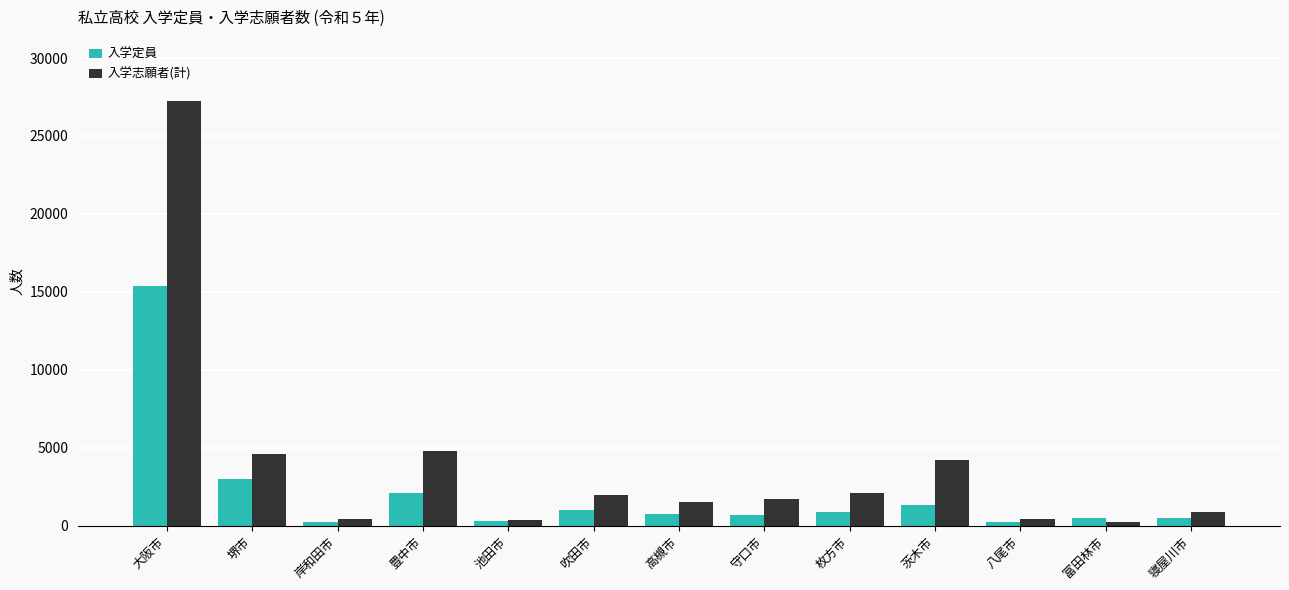

Between 堺市 and 八尾市, which series saw the biggest shift?

入学志願者(計)